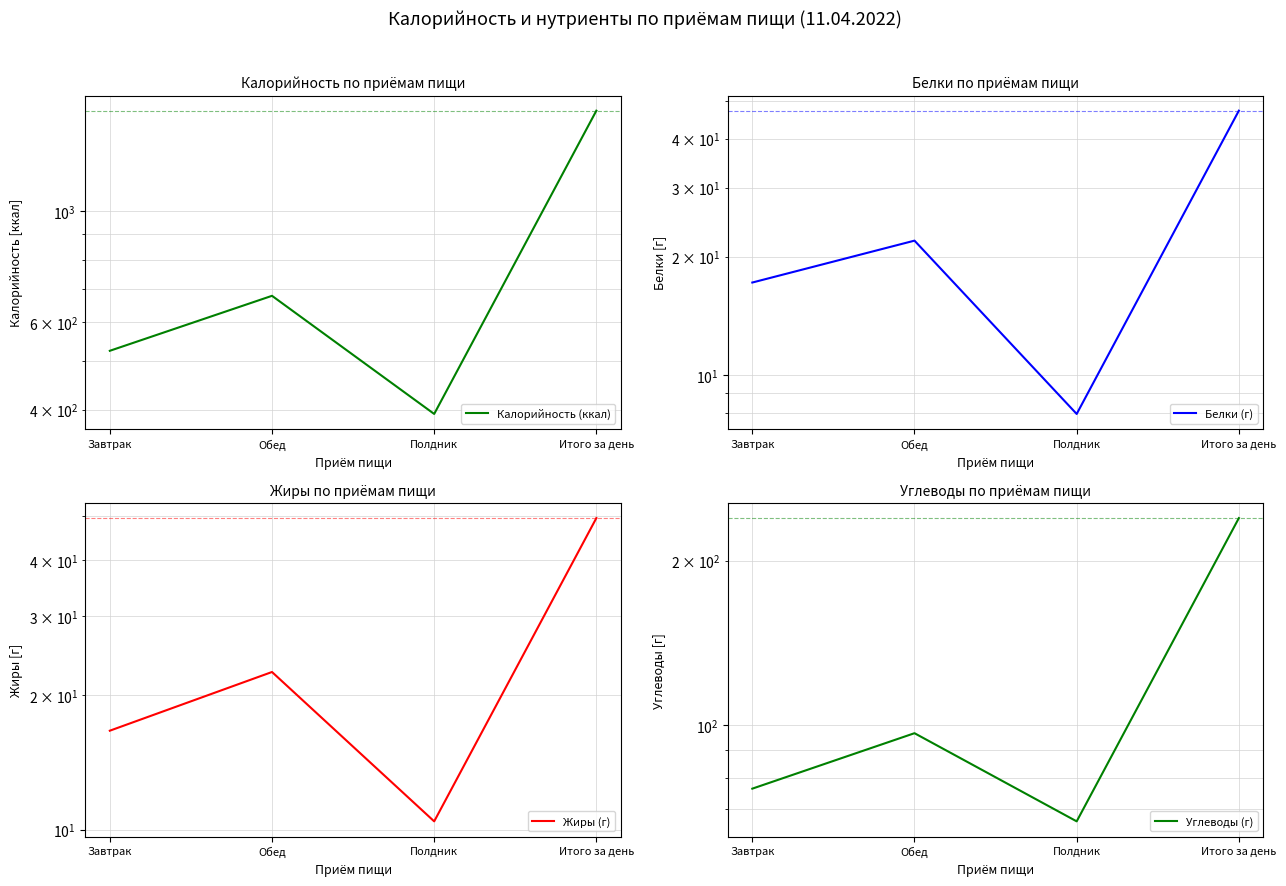

Between Обед and Полдник, which series saw the biggest shift?

Калорийность (ккал)